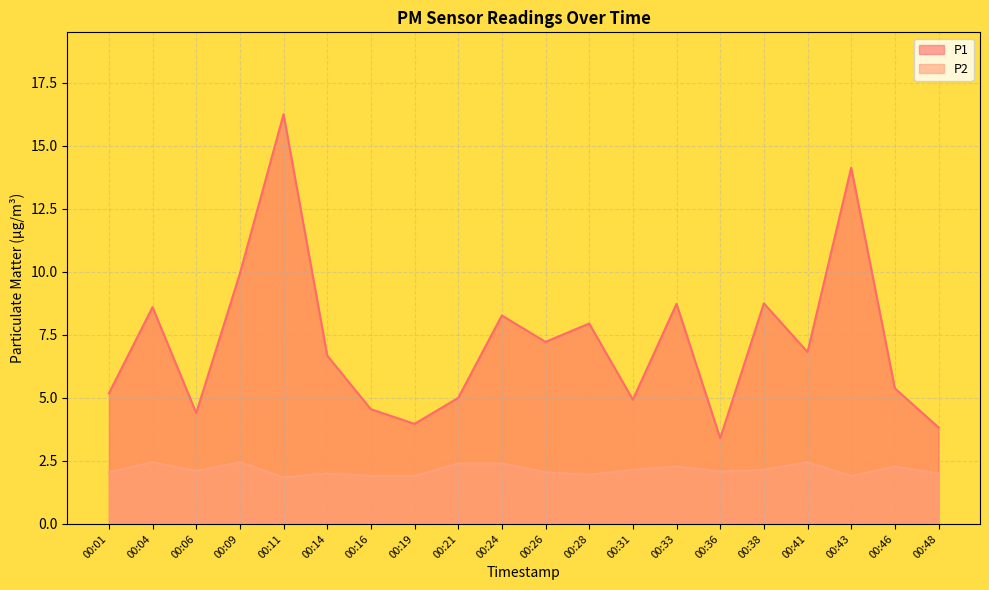

What is the value of the P2 point at the 2nd from the left?

2.5